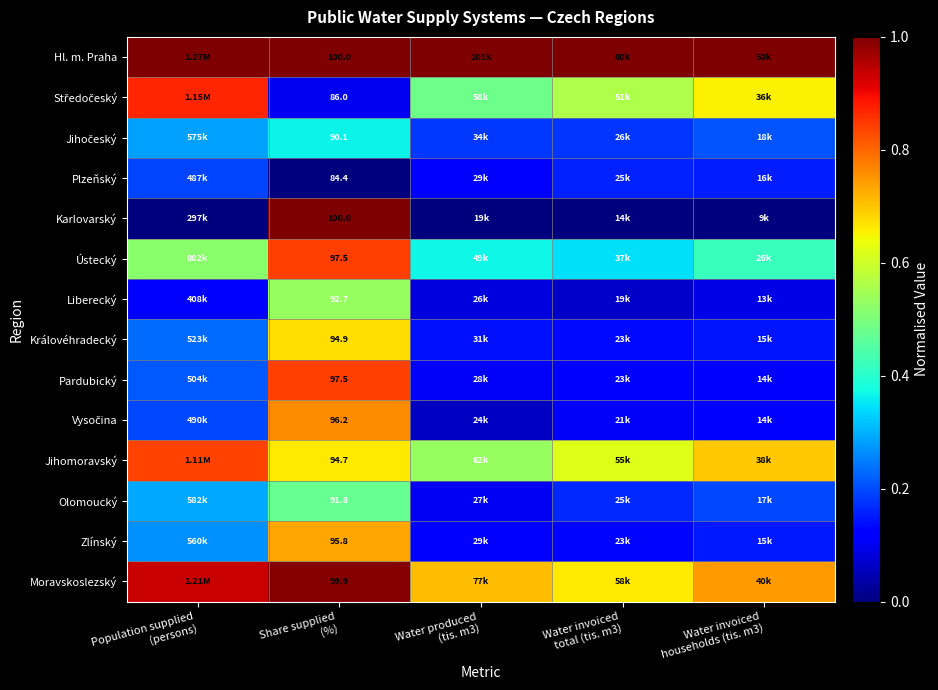

Rank the series at Share supplied (%) from lowest to highest value.

Plzeňský, Středočeský, Jihočeský, Olomoucký, Liberecký, Jihomoravský, Královéhradecký, Zlínský, Vysočina, Ústecký, Pardubický, Moravskoslezský, Hl. m. Praha, Karlovarský